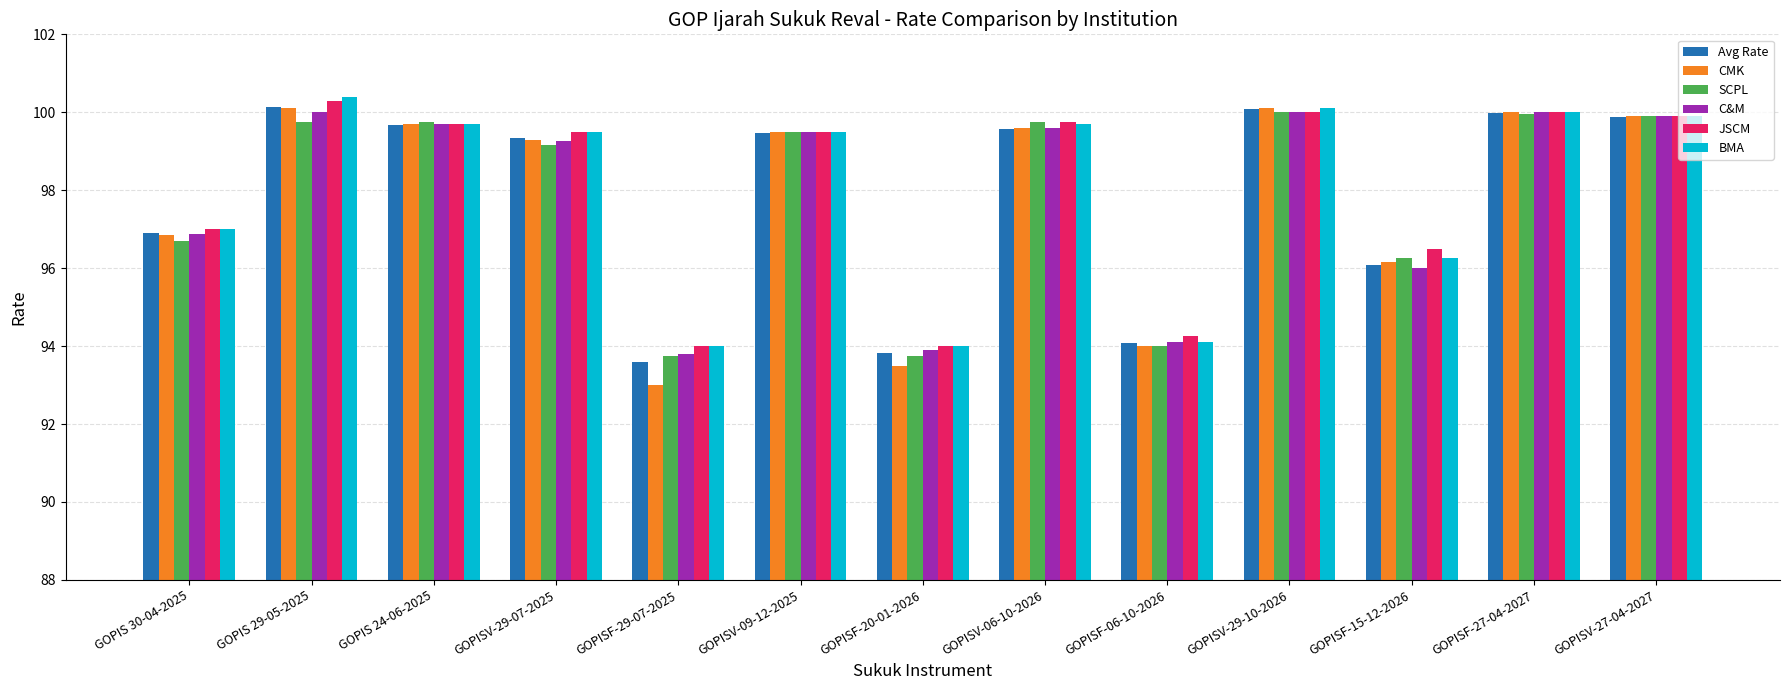

The BMA series shows 34.4 at GOPIS 30-04-2025. True or false?

False